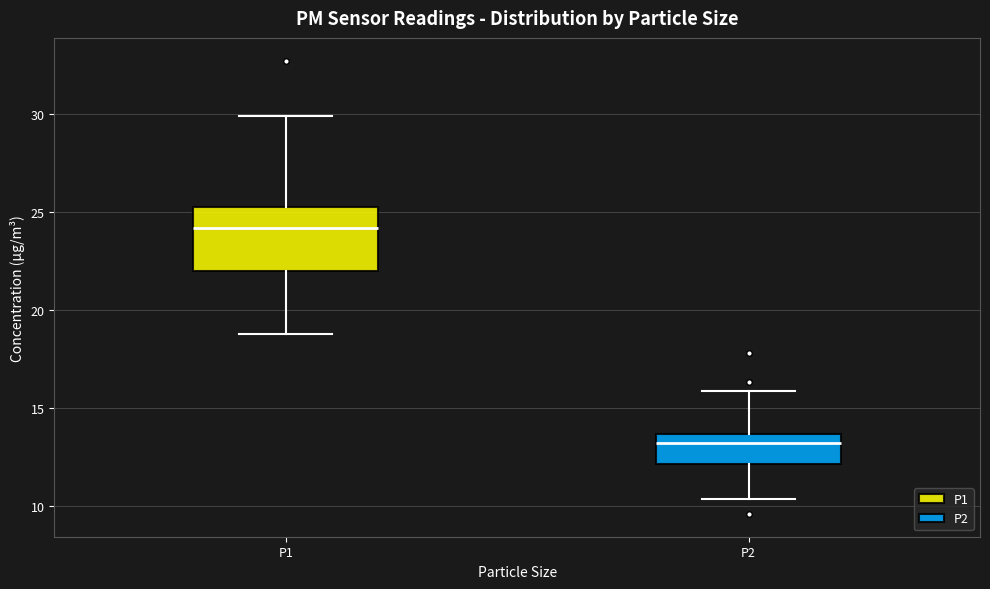

Reading left to right, transcribe this box plot: for each box, give where its median line is, the range the box spans, and where its two whiskers end, as read against the y-axis. The values are not printed on the chart, so give them approximately, as read against the axis.

P1: median 24.0, box 22.0 to 25.5, whiskers 19.0 to 30.0
P2: median 13.0, box 12.0 to 13.5, whiskers 10.5 to 16.0